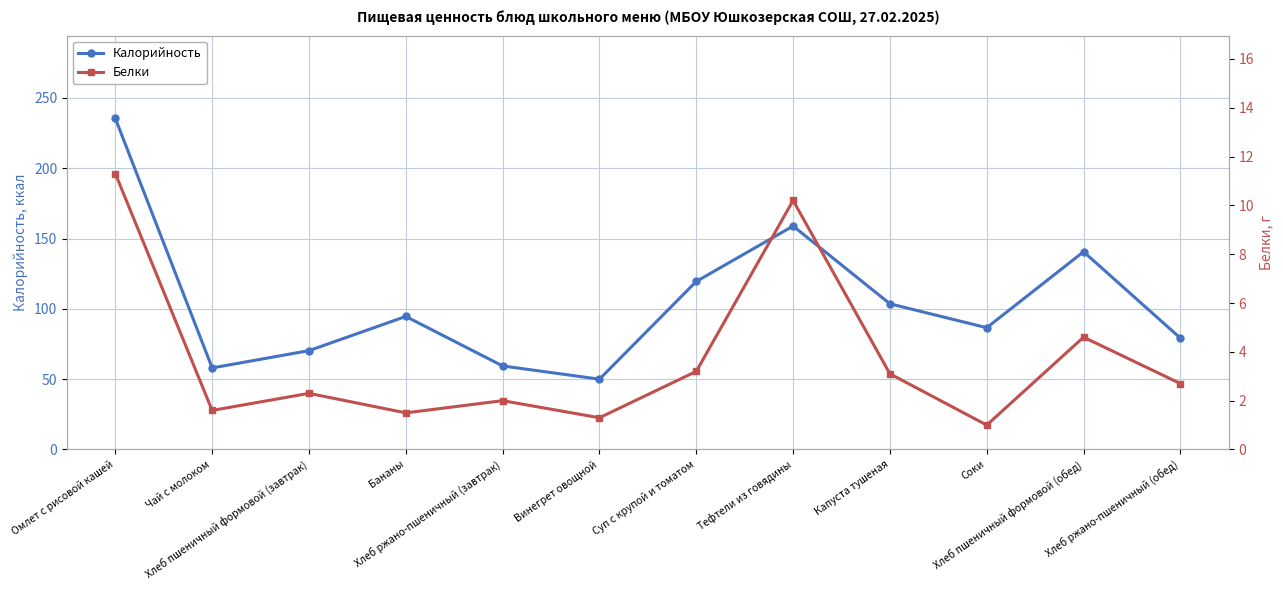

How many data points in Белки are above 2?

7